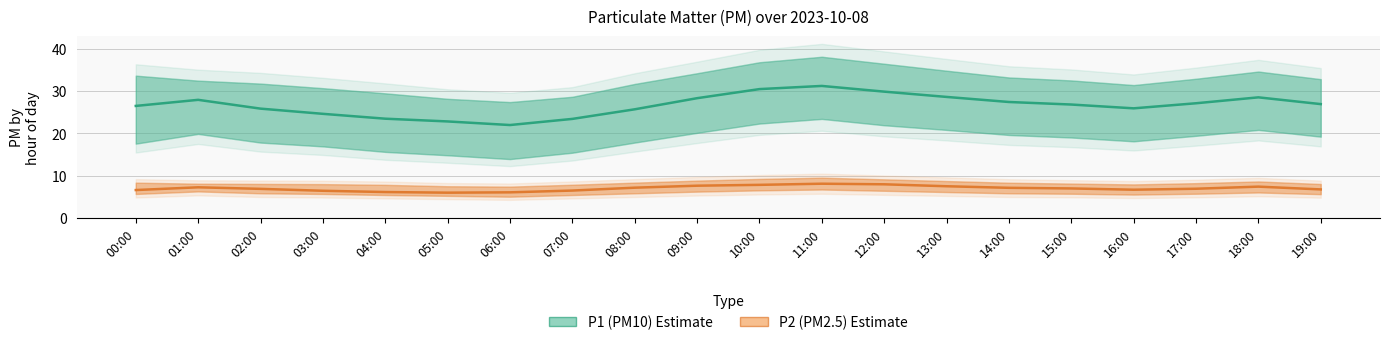

Reading left to right, extract all data points from this chart.

P1 (PM10): 26.5	27.9	25.8	24.6	23.4	22.8	21.9	23.4	25.7	28.3	30.4	31.2	29.9	28.6	27.4	26.8	25.9	27.1	28.5	26.9
P2 (PM2.5): 6.6	7.2	6.8	6.4	6.1	6.0	6.0	6.5	7.1	7.6	7.8	8.1	7.9	7.5	7.1	7.0	6.7	6.9	7.4	6.7